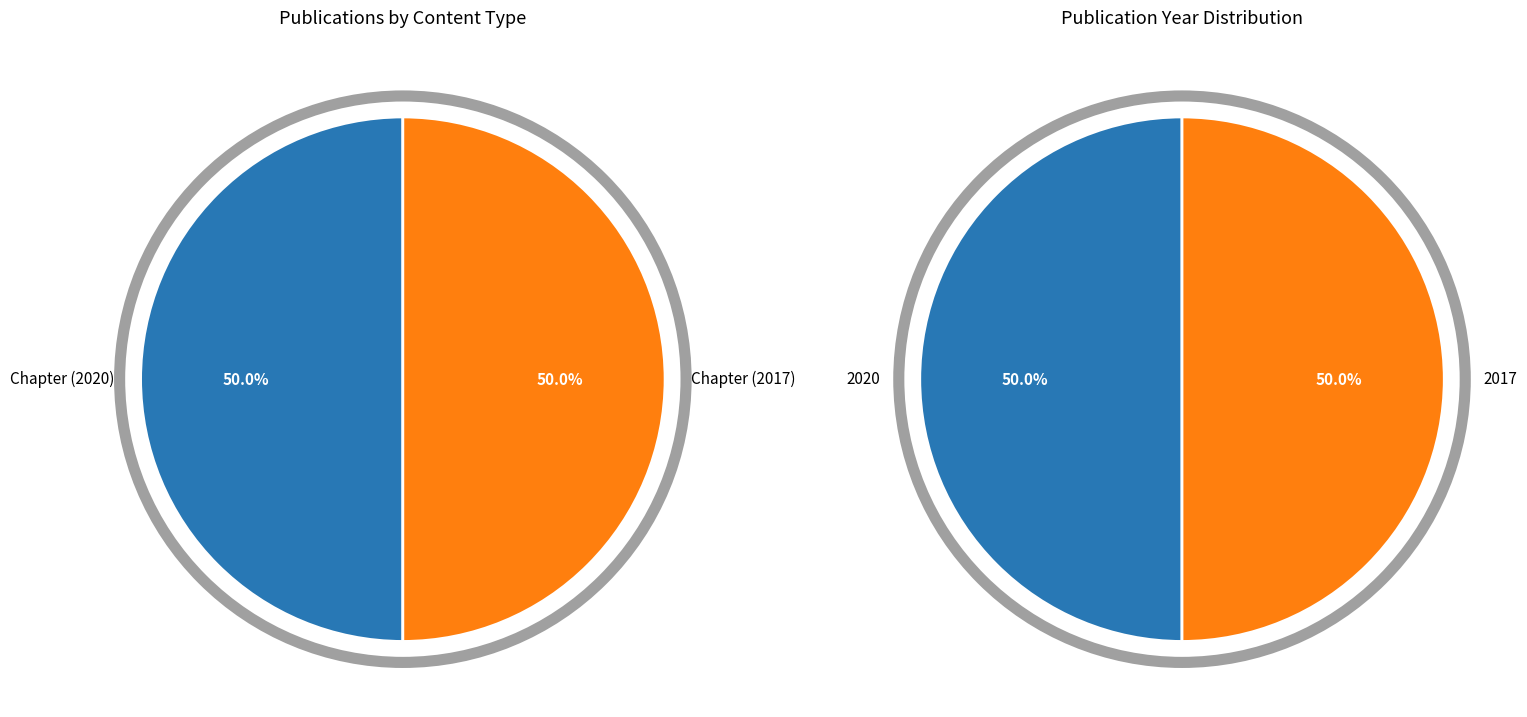

What is the ratio of the value at 2020 to the value at 2017?

1.0